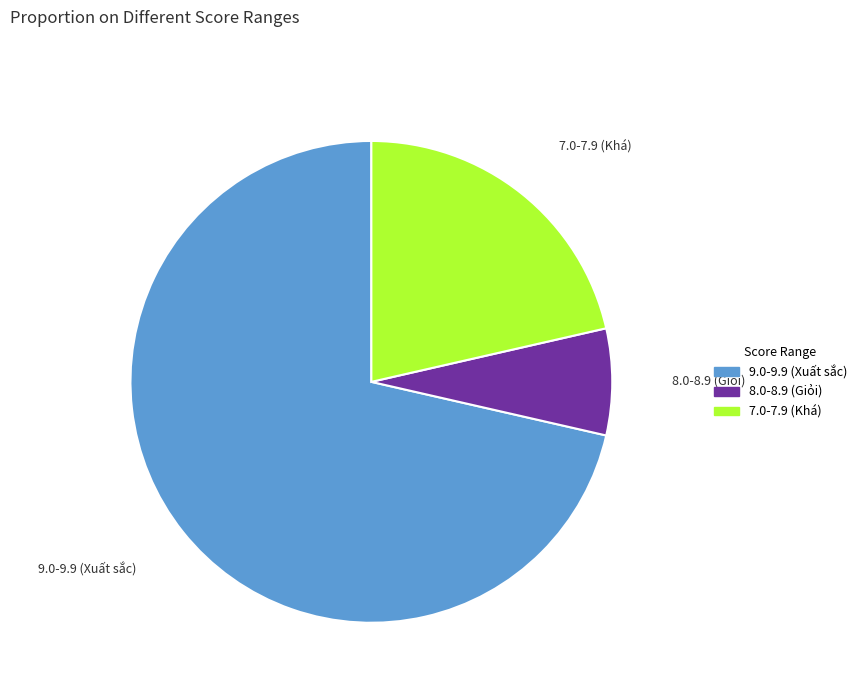

How many slices are in this pie chart?

3